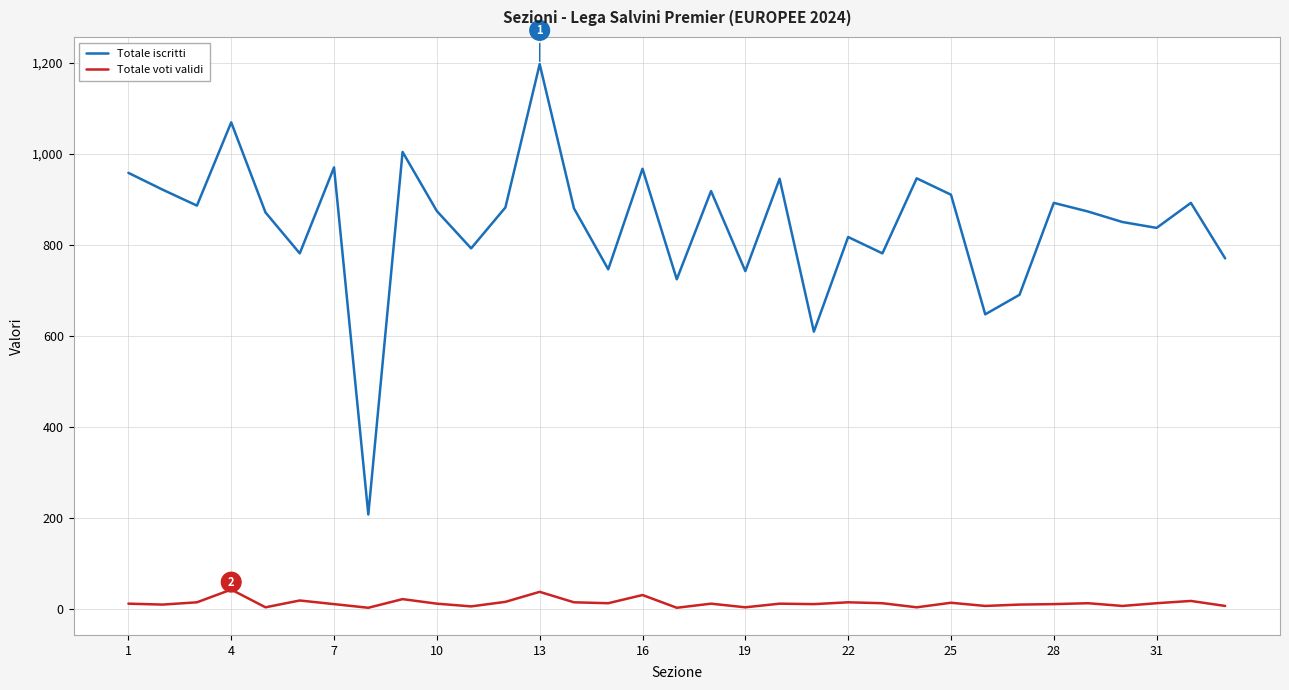

Which series has the widest spread of values?

Totale iscritti